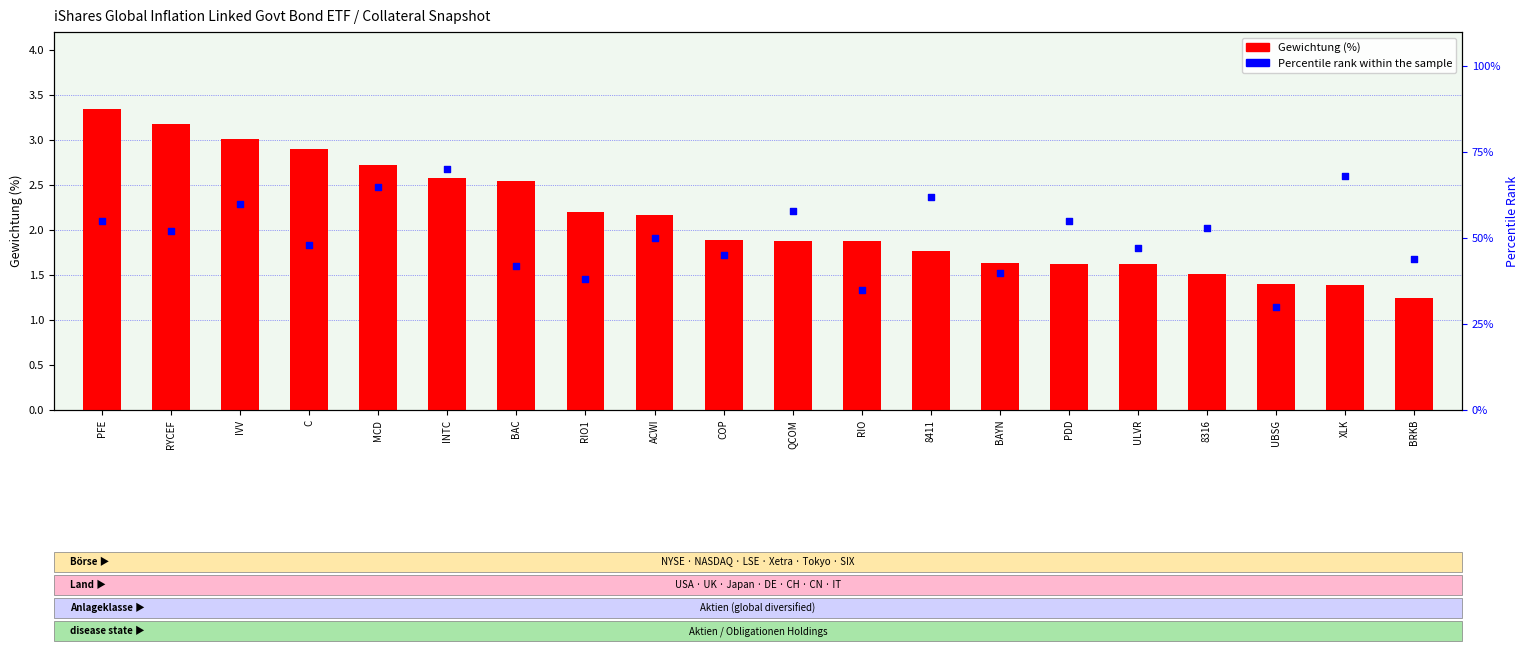

Which series reaches the minimum Y coordinate?

Gewichtung (%)